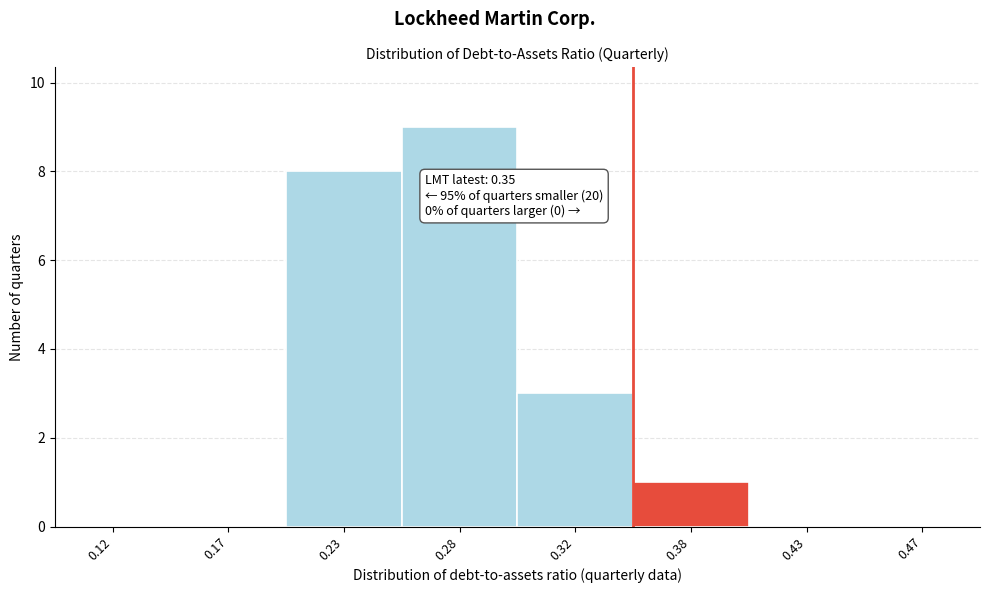

Reading left to right, what are all the values shown in this chart?

0.12=0	0.17=0	0.23=8	0.28=9	0.32=3	0.38=1	0.43=0	0.47=0